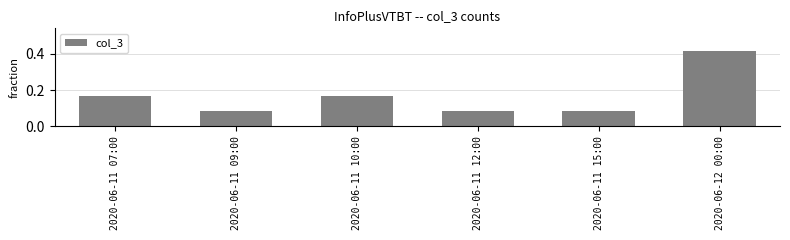

Count the values in the range 0 to 1.

6